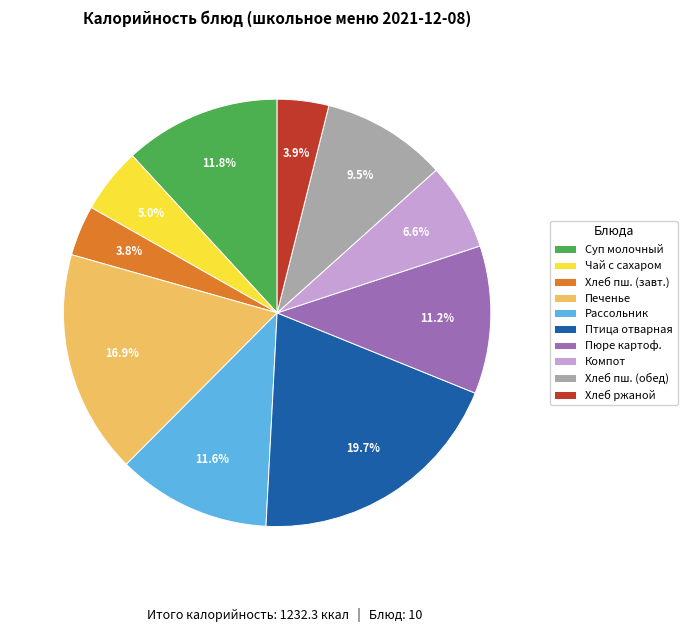

What percentage is NOT represented by Птица отварная?

80.3%